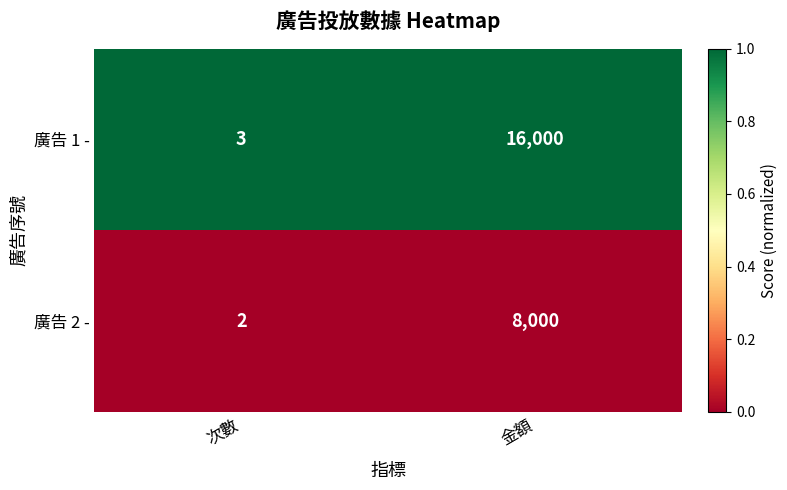

Which category has the lowest value across all series?

次數